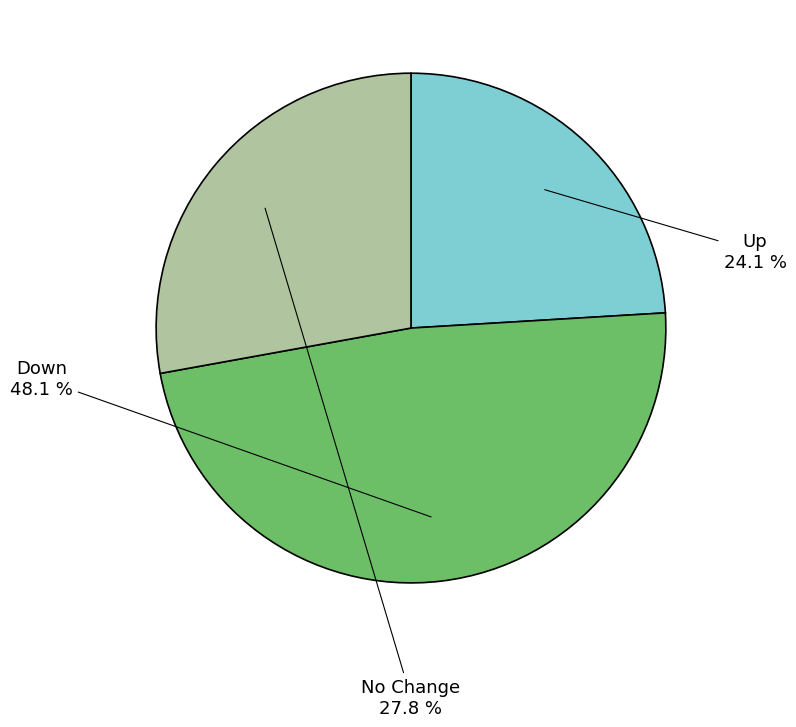

Approximately how many times larger is the value at No Change compared to Up?

1.2